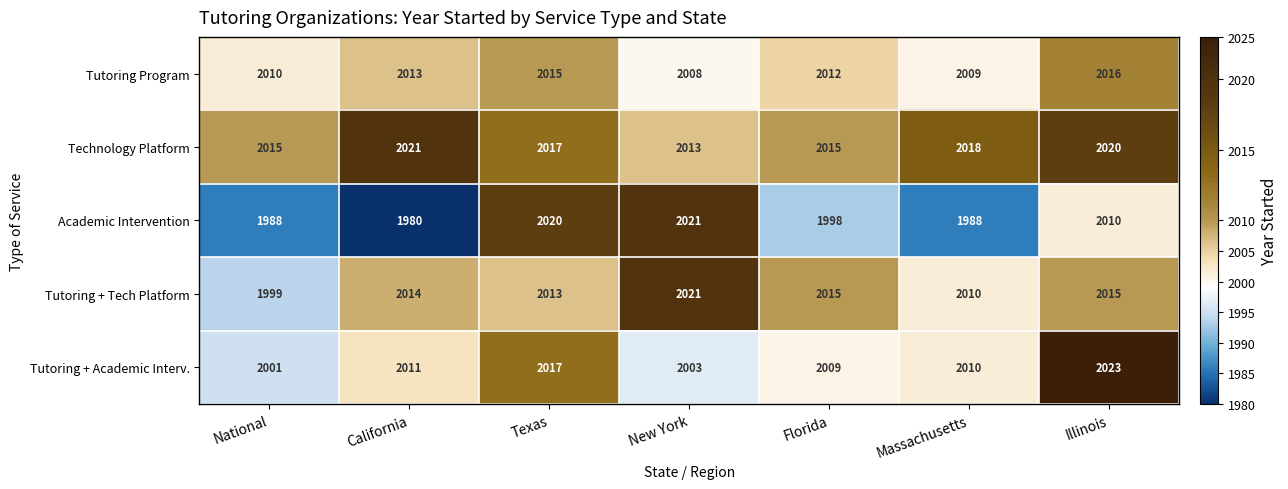

At which label does Tutoring + Academic Interv. reach its peak?

Illinois